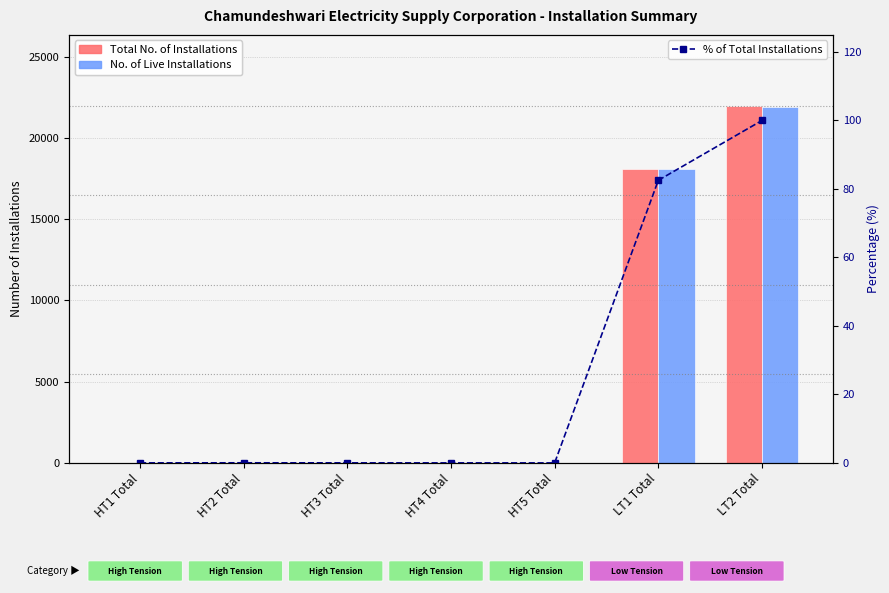

Is it true that Total No. of Installations equals 18118.0 at LT1 Total?

True